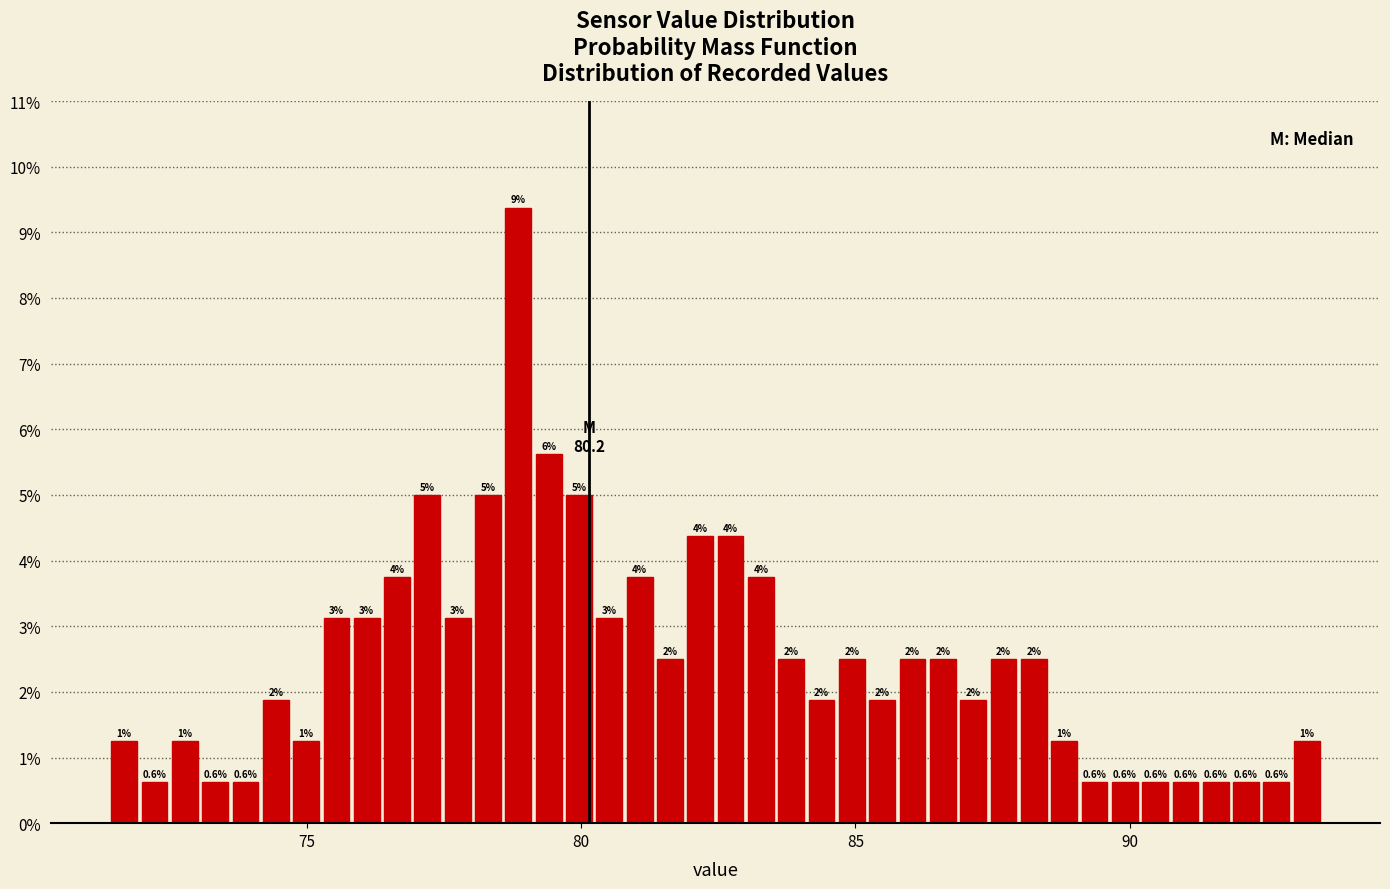

Around what value on the x-axis is the tallest bar? Give the approximate position of its centre, as read against the axis.

79.0